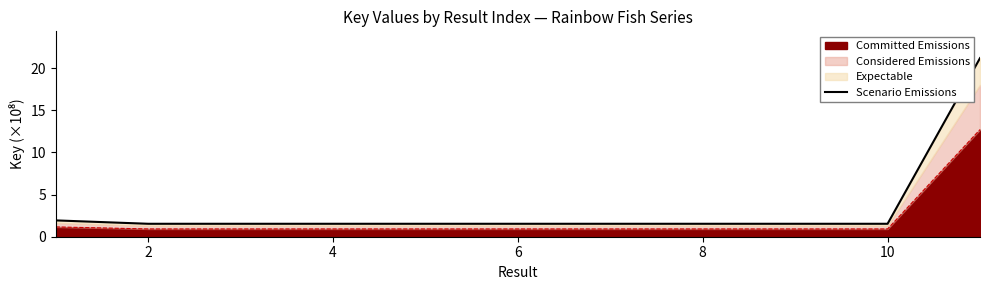

What is the maximum value for Committed Emissions?

12.7